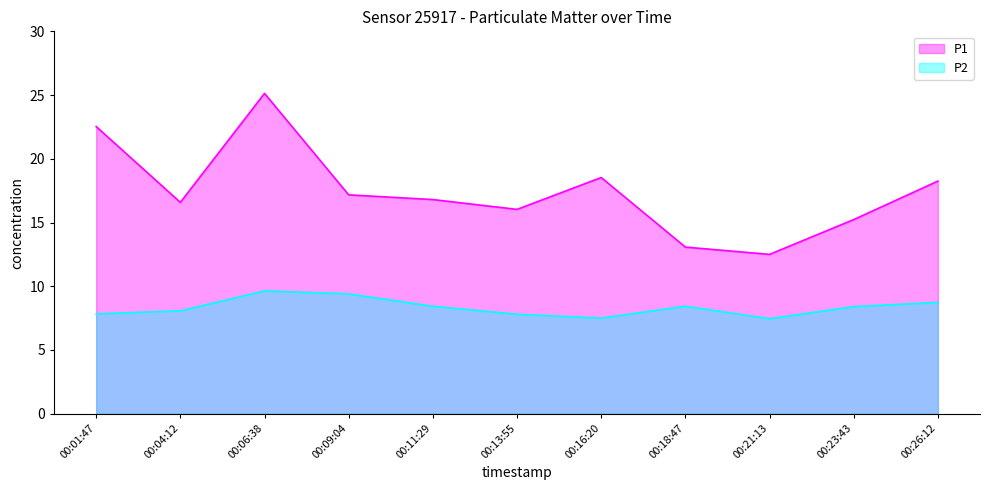

What is the sum of the P1 values at 00:23:43 and 00:04:12?

31.8